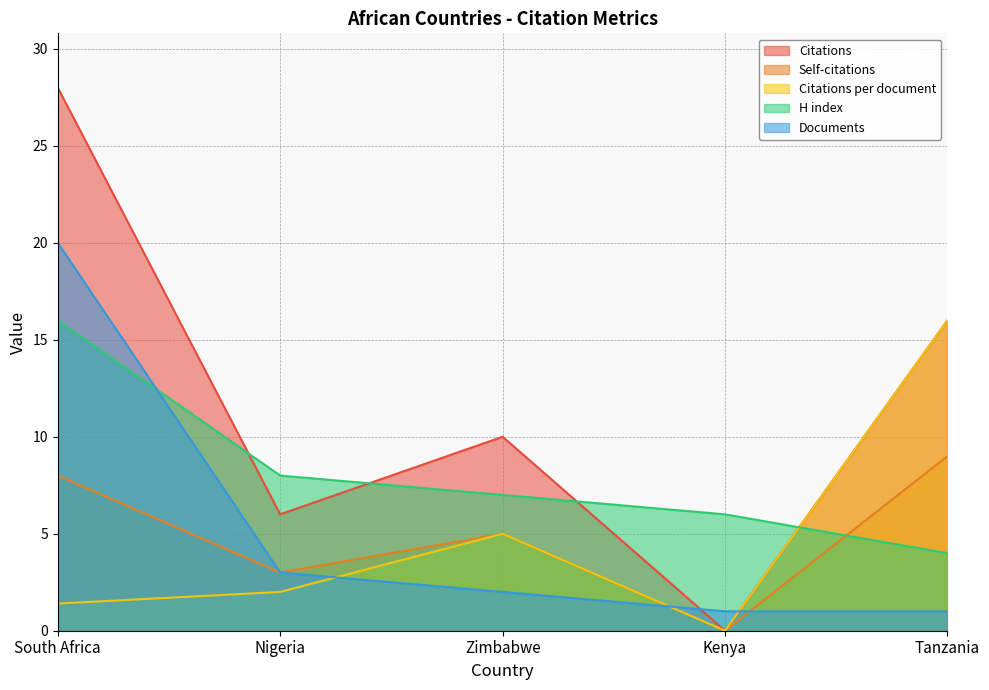

Where is the first local maximum for Citations?

Zimbabwe